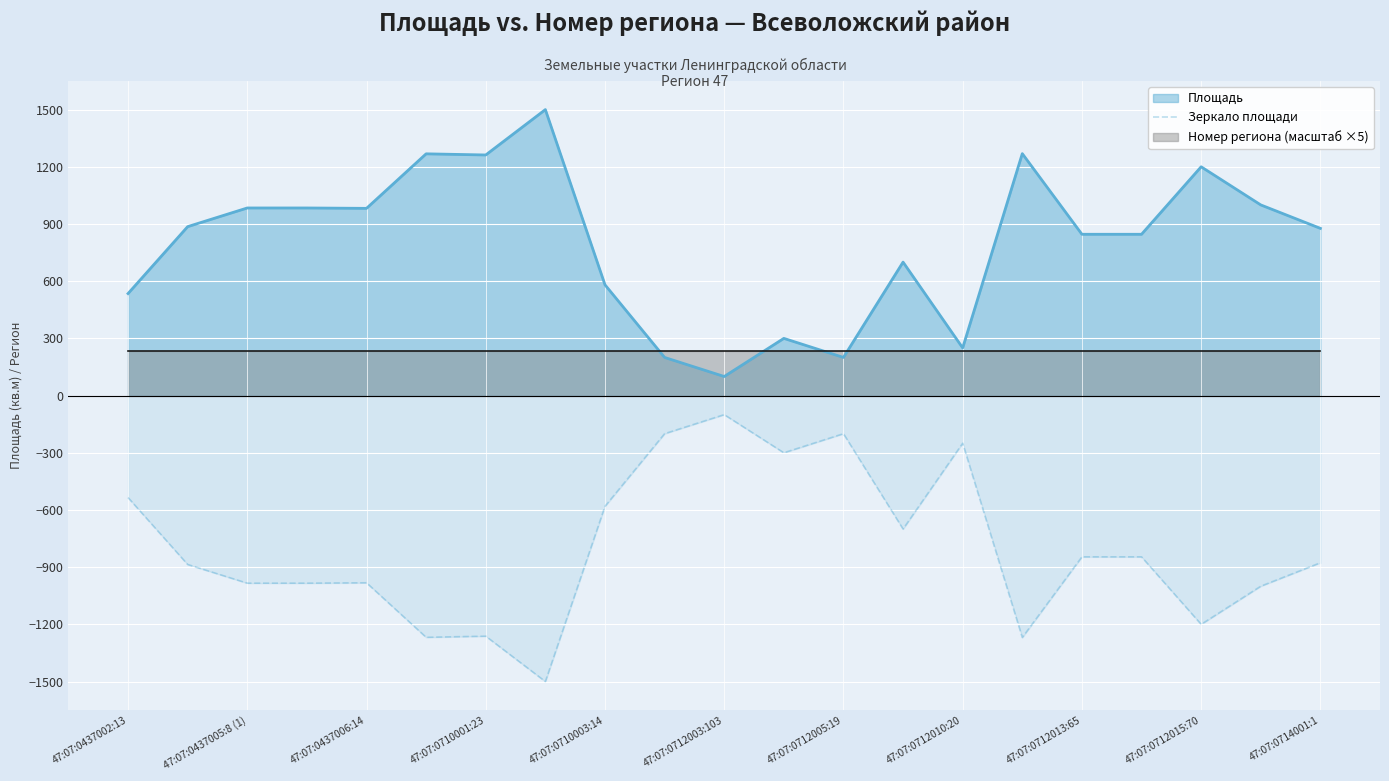

True or false: Зеркало площади and Площадь intersect in this chart.

False